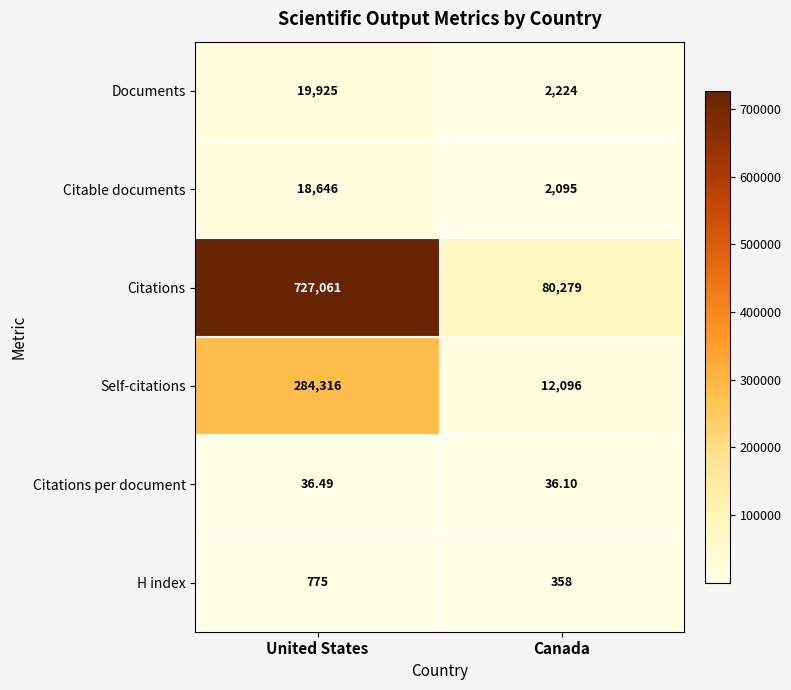

At which category does the chart reach its minimum across all series?

Canada